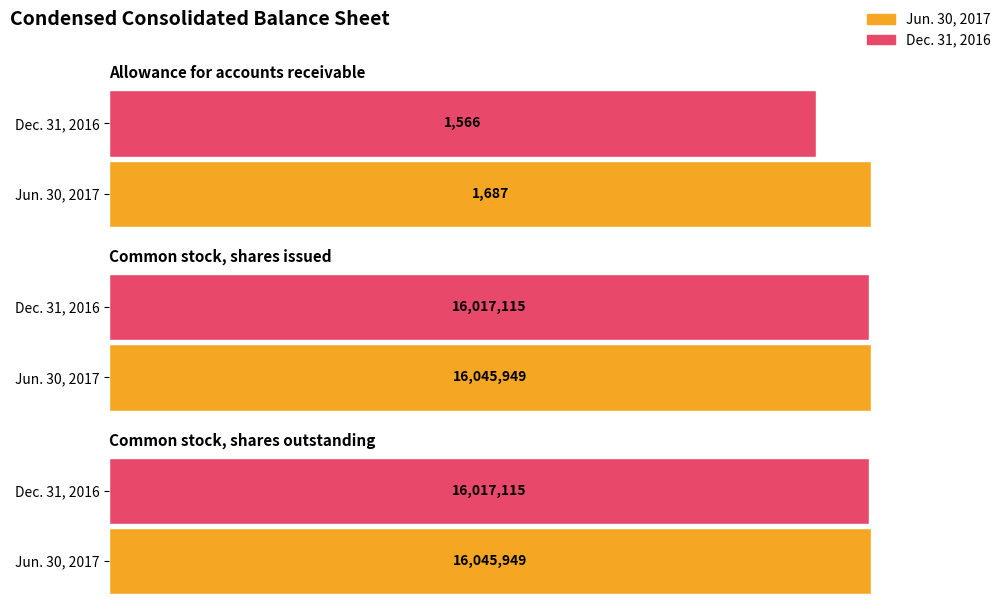

What position from the left is Common stock, shares outstanding?

3